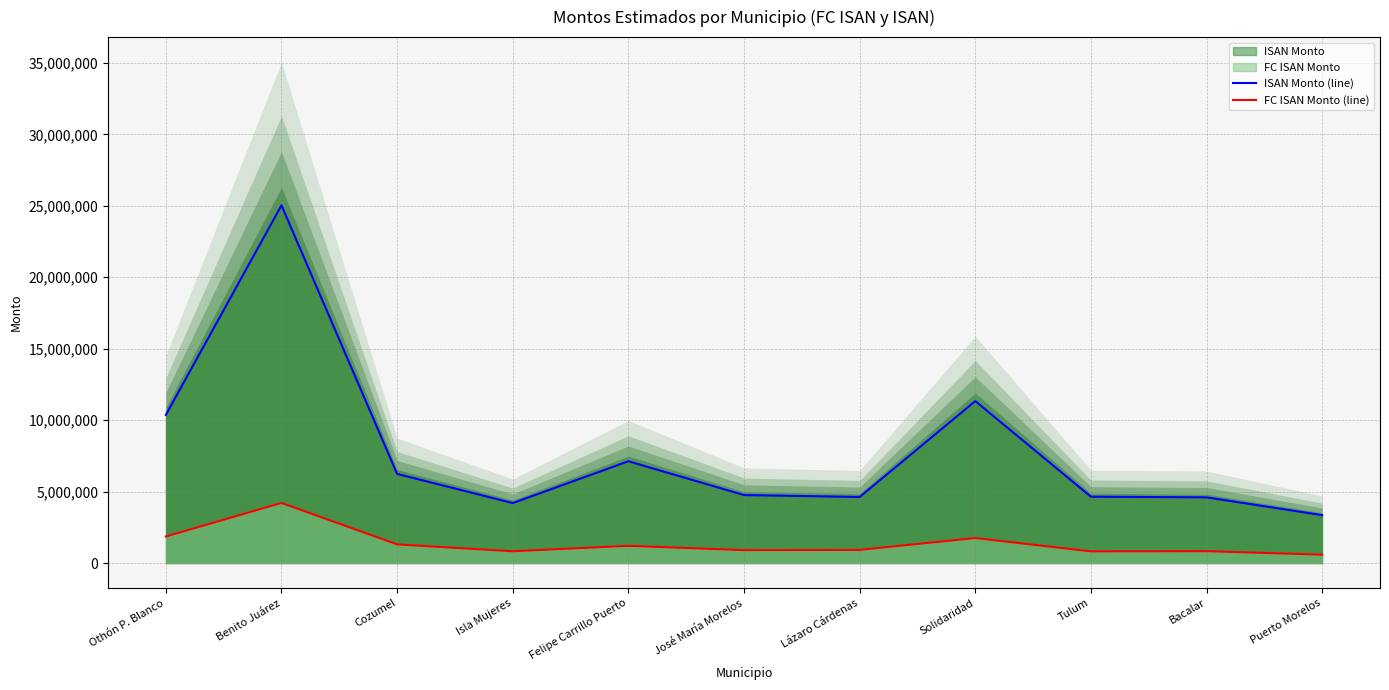

Between Puerto Morelos and Bacalar, which is larger?

Bacalar